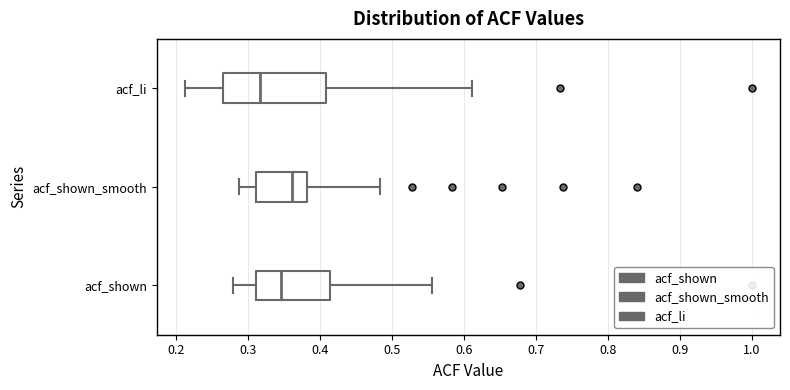

Where does the right whisker of the box for acf_shown_smooth end on the x-axis? The values are not printed on the chart, so give them approximately, as read against the axis.

0.48